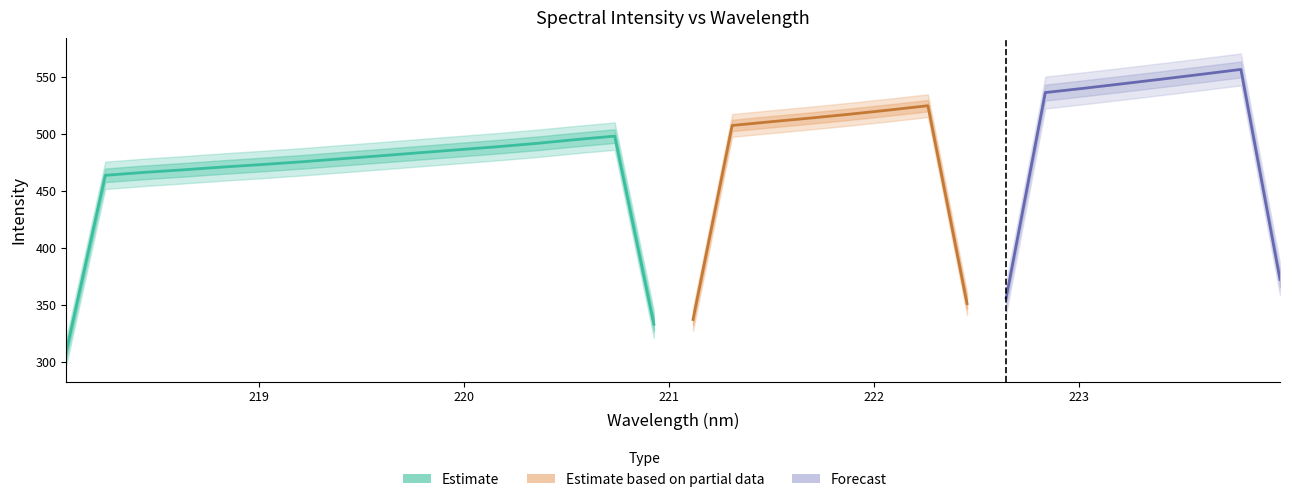

True or false: x has more than 2 interior local peaks.

False